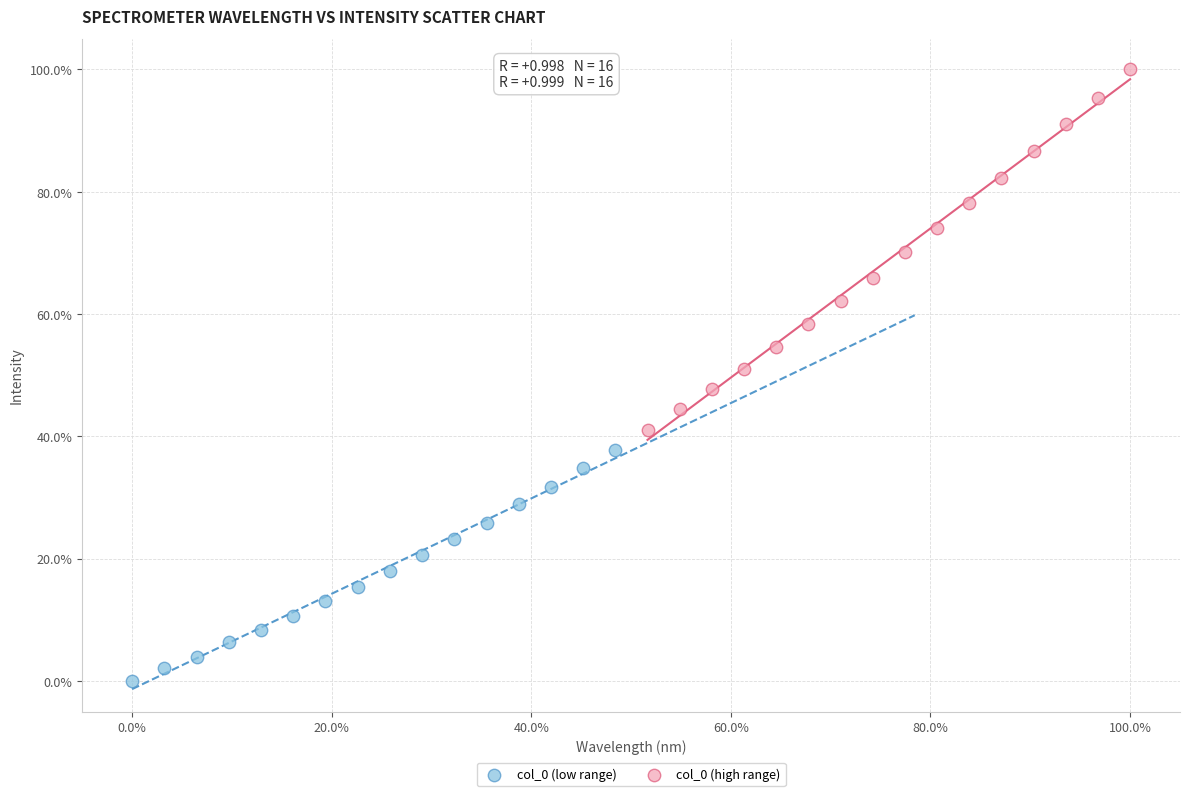

Which series has the widest spread of Y values?

col_0 (high range)